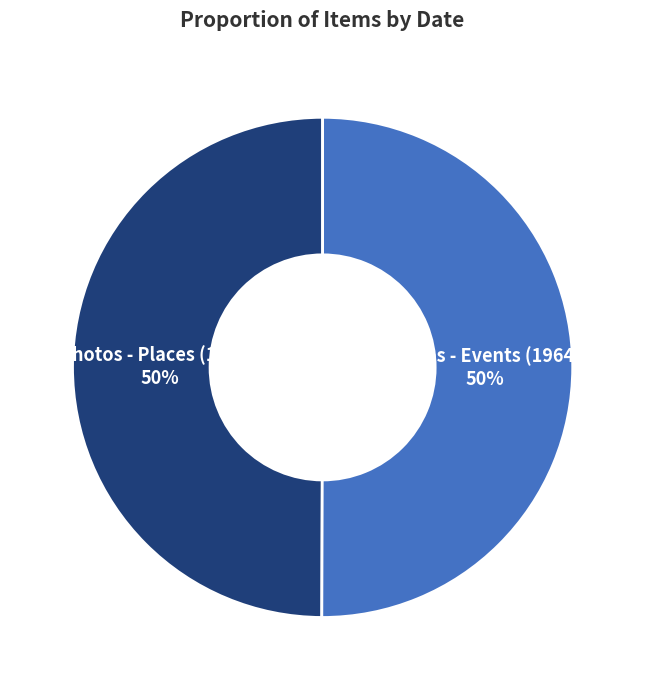

Approximately how many times larger is the value at Photos - Places (1960), 50% compared to Photos - Events (1964), 50%?

1.0